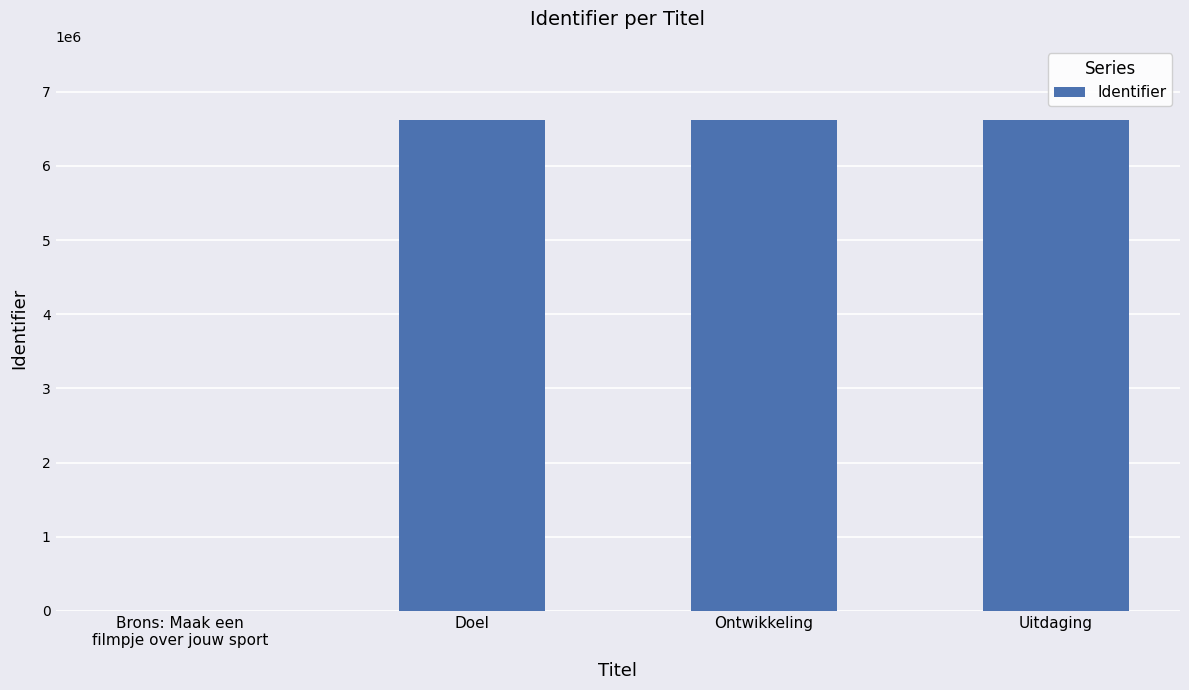

Does the chart contain stacked bars?

No